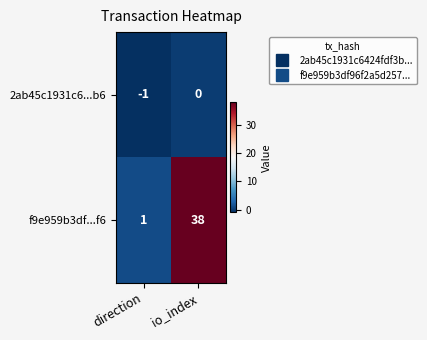

What is the maximum value shown in the chart?

38